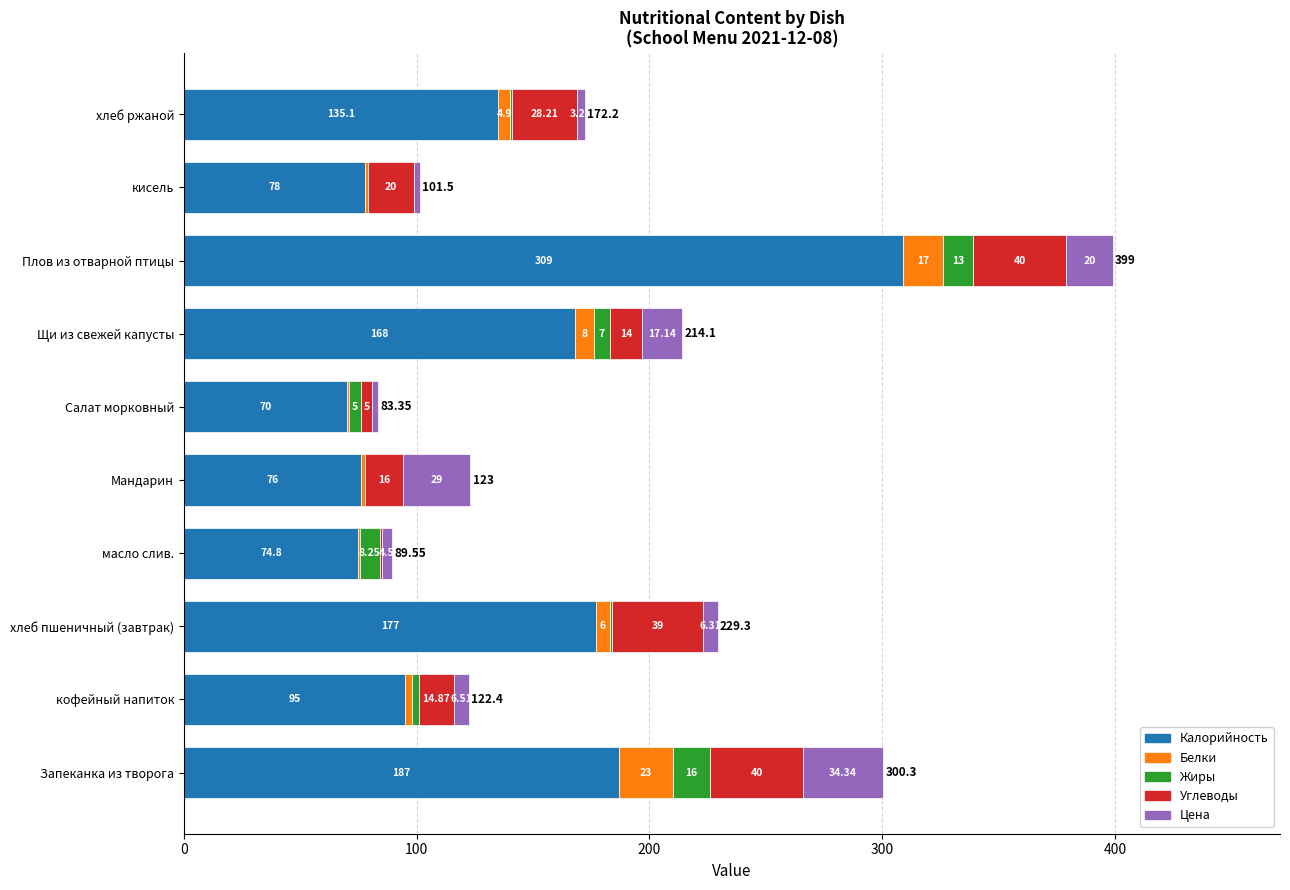

At which label does Калорийность reach its peak?

Плов из отварной птицы